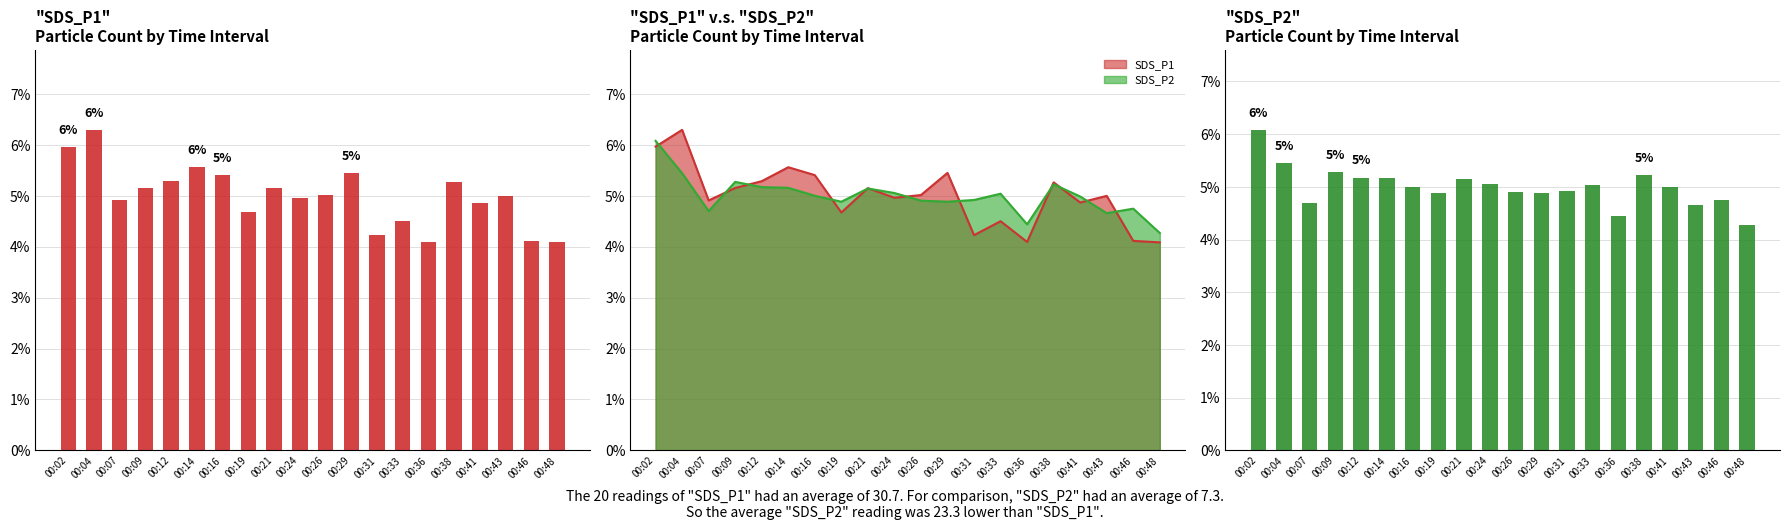

Is it true that SDS_P2 equals 0.0 at 00:19?

True